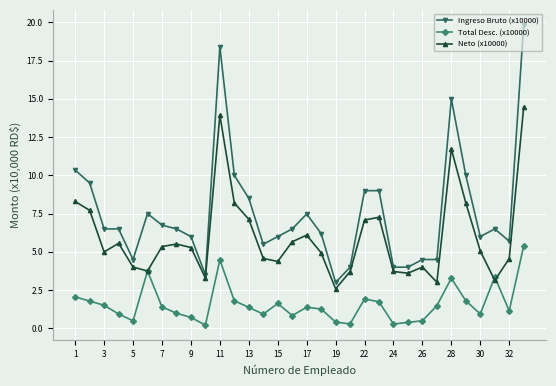

Which series has the widest spread of values?

Ingreso Bruto (x10000)